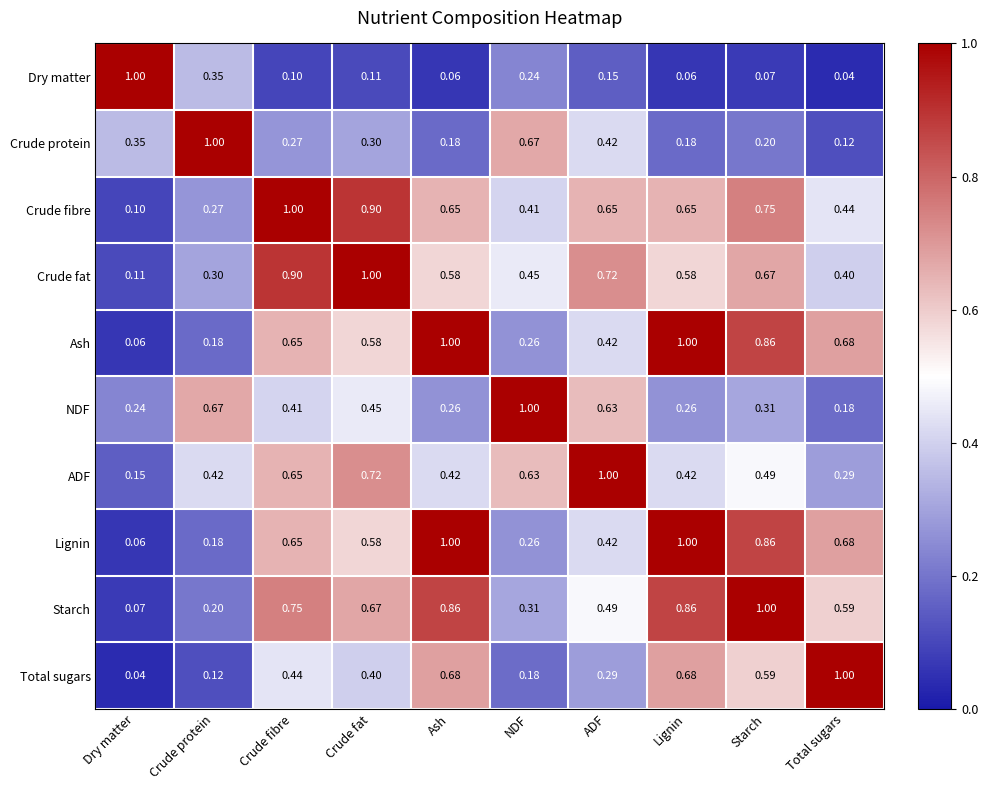

What is the total value across all series at Ash?

5.7